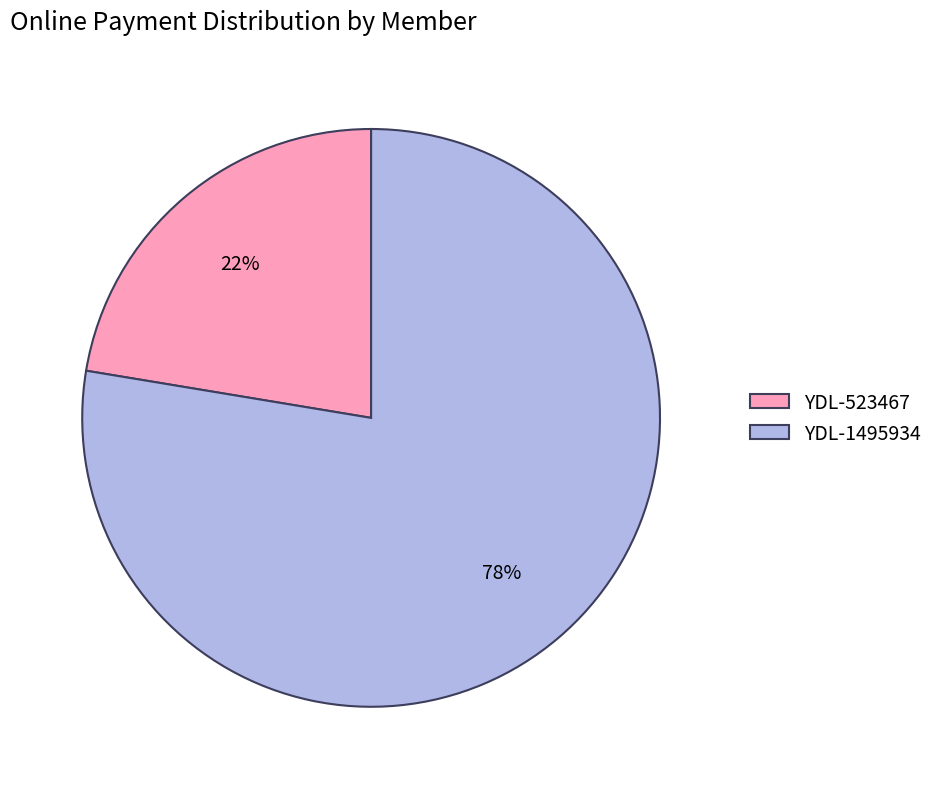

How many slices are in this pie chart?

2